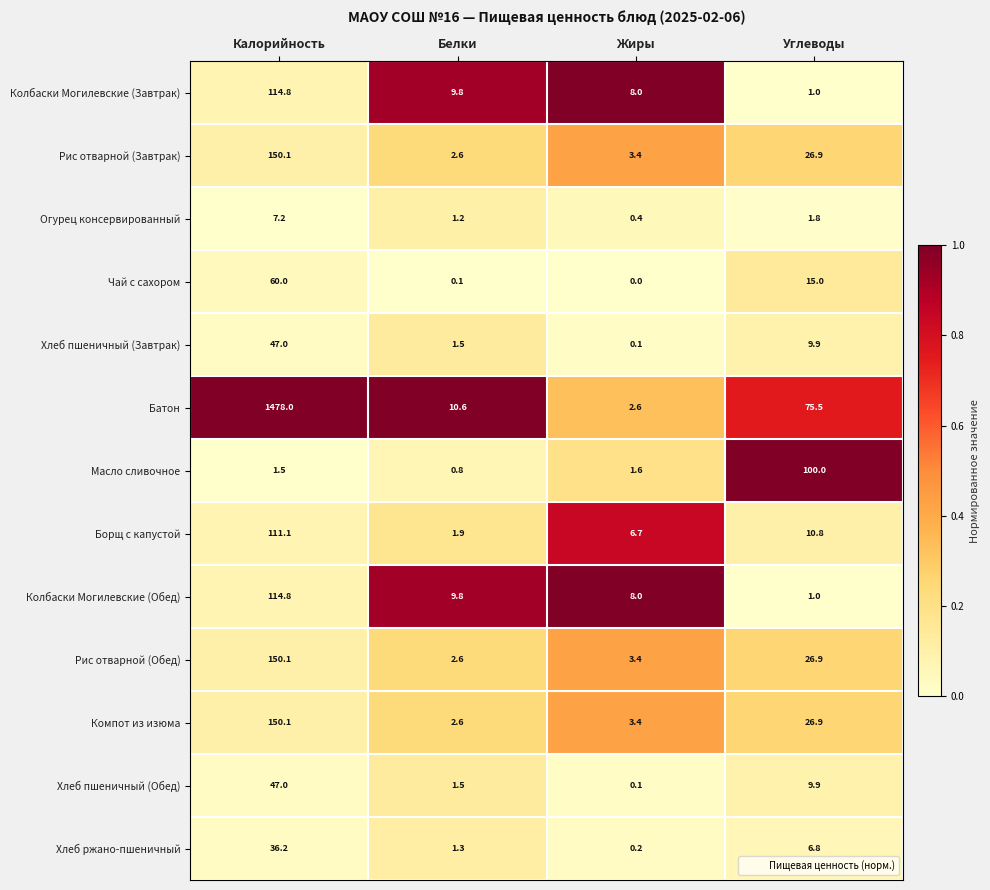

Which series has the largest total across all categories?

Батон